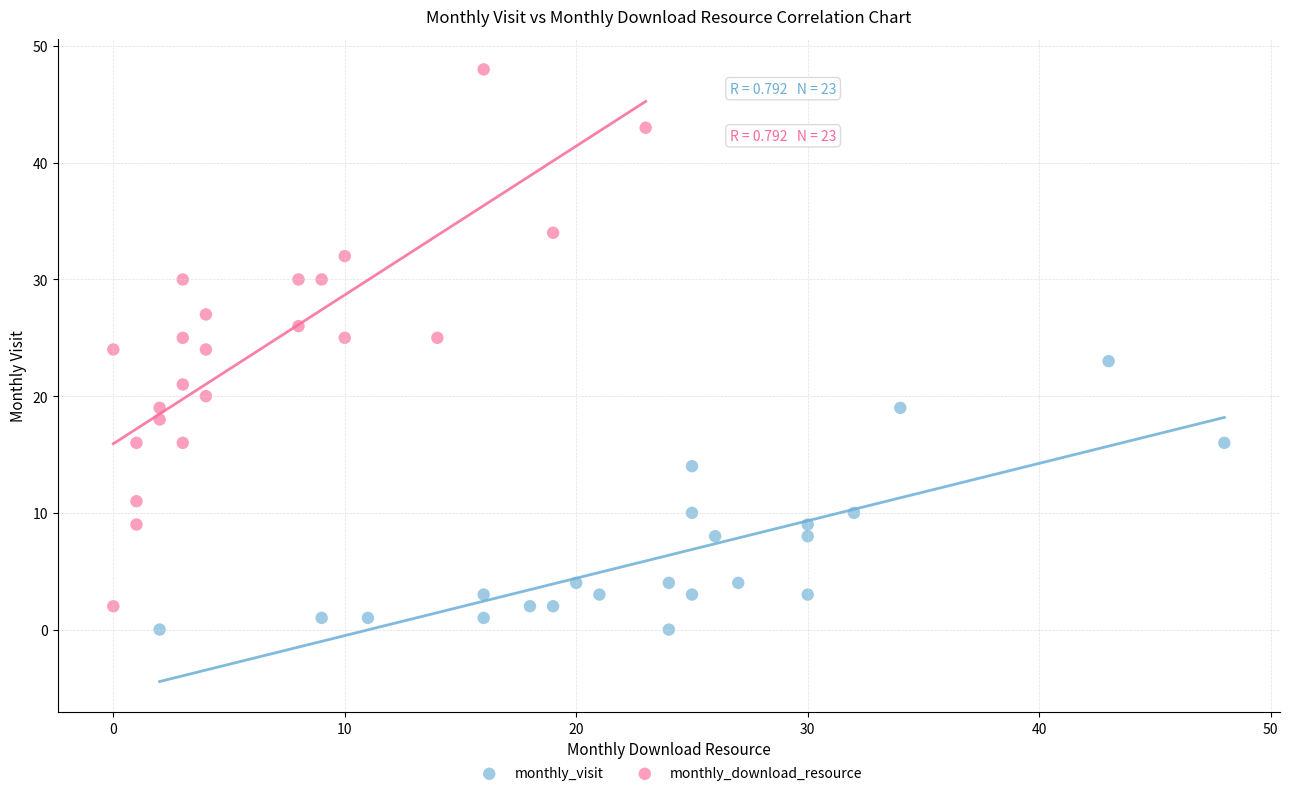

Which series has the largest Y range (max minus min)?

monthly_download_resource